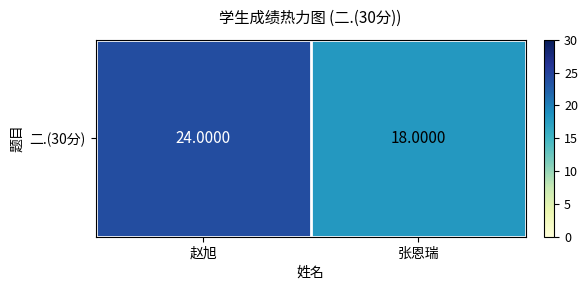

How many values are between 18 and 24?

2